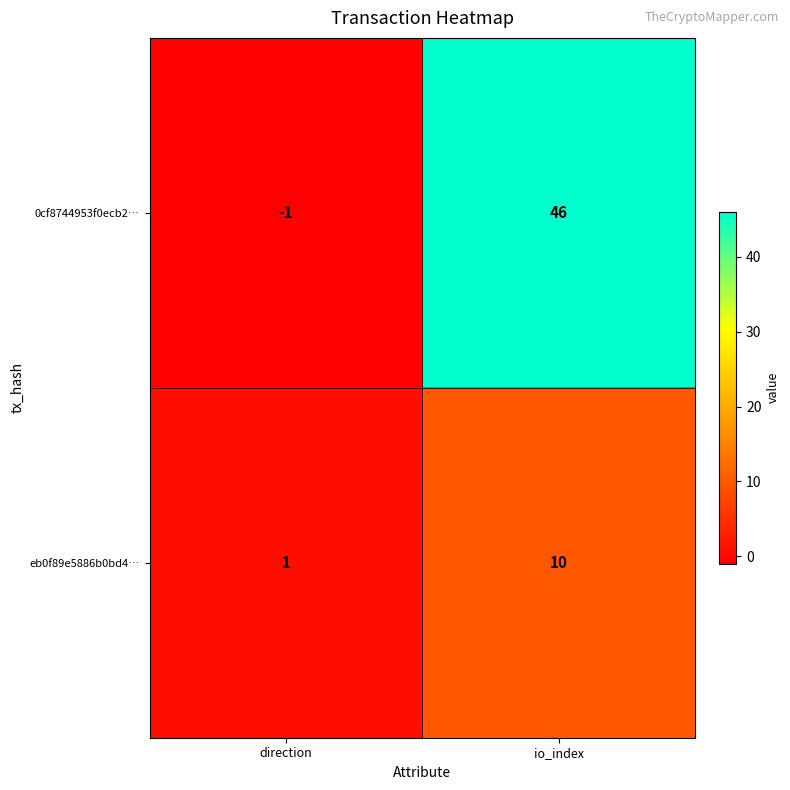

What is the spread (max minus min) of values at direction?

2